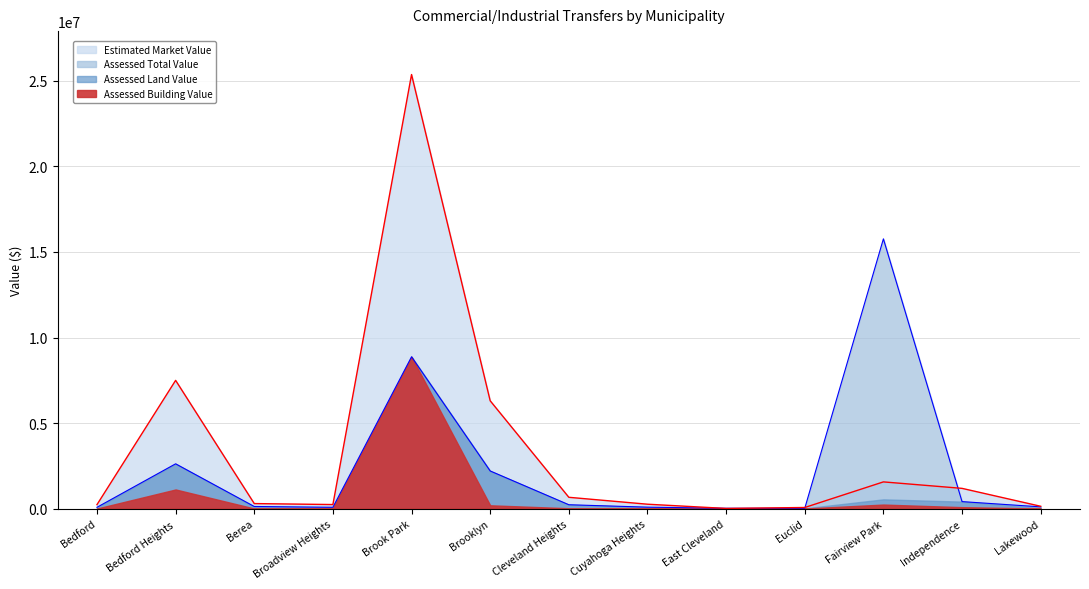

Read the Assessed Land Value value at Broadview Heights, to the nearest 10.

245200